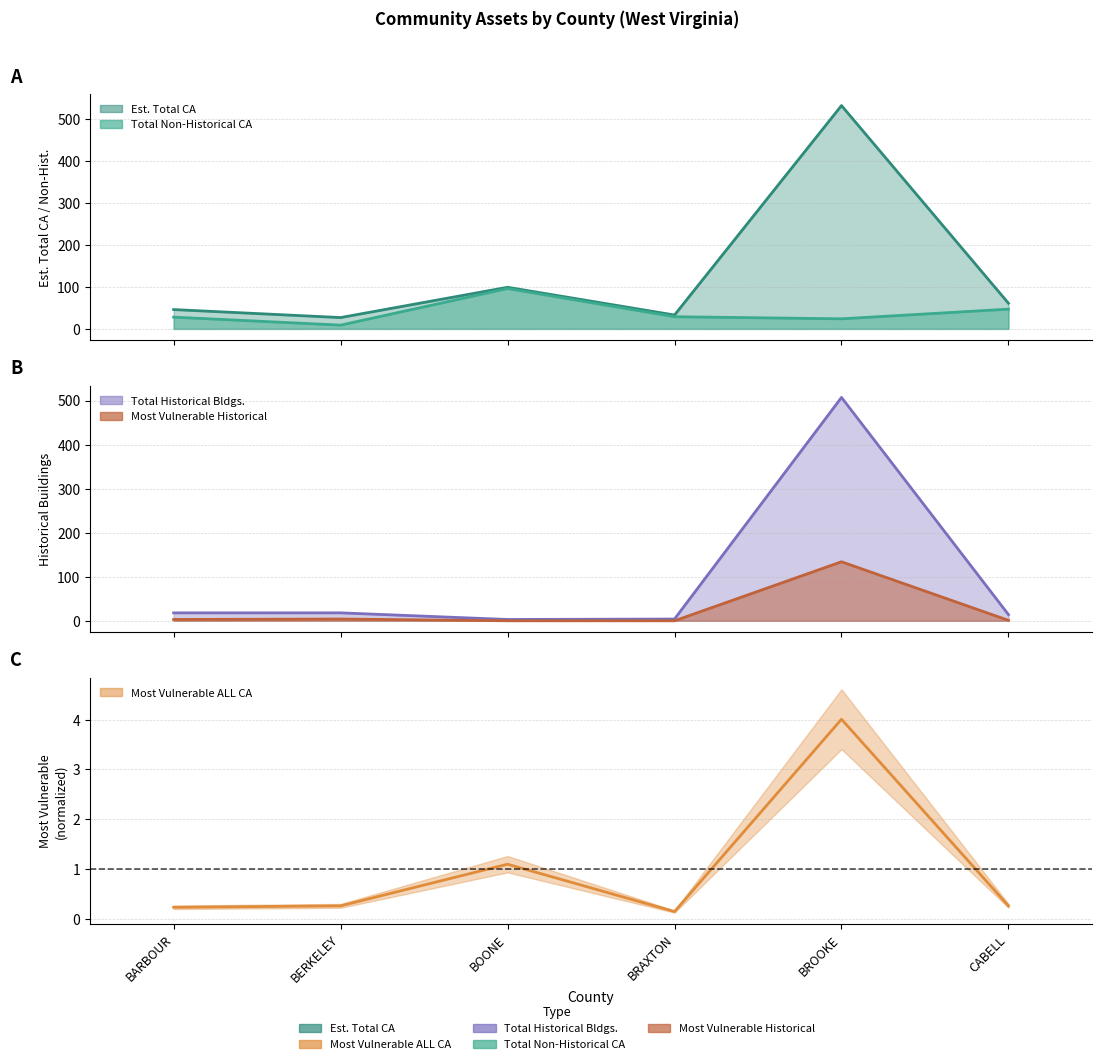

True or false: Most Vulnerable ALL CA has a value of 0.2 at BARBOUR.

True